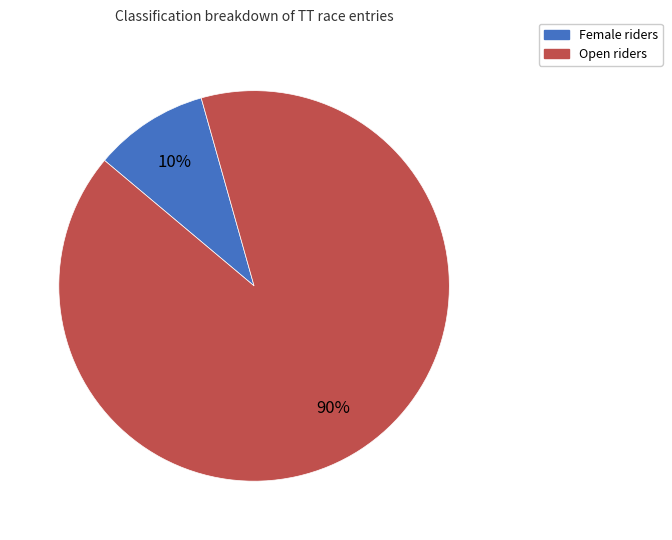

Does any single category account for the majority?

Yes